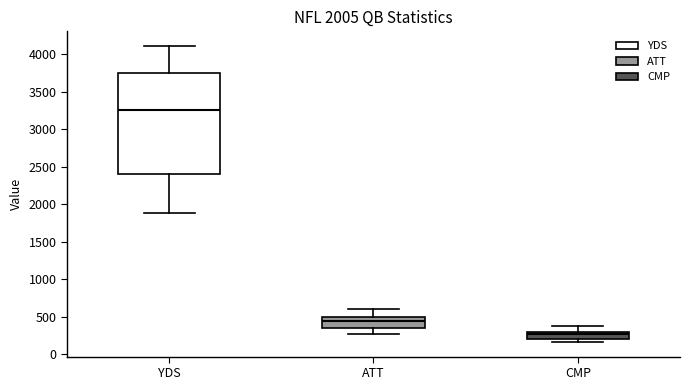

Which box's median line is the lowest?

CMP